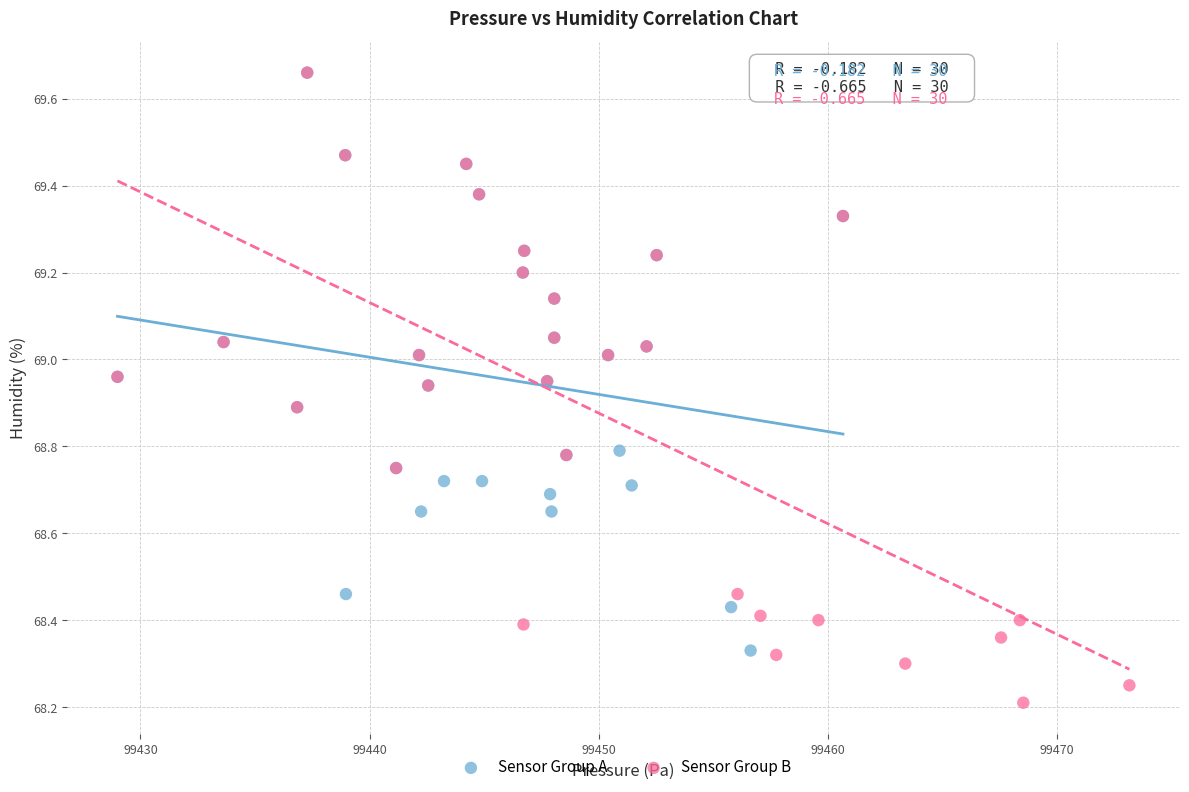

Which series has the widest spread of Y values?

Sensor Group B